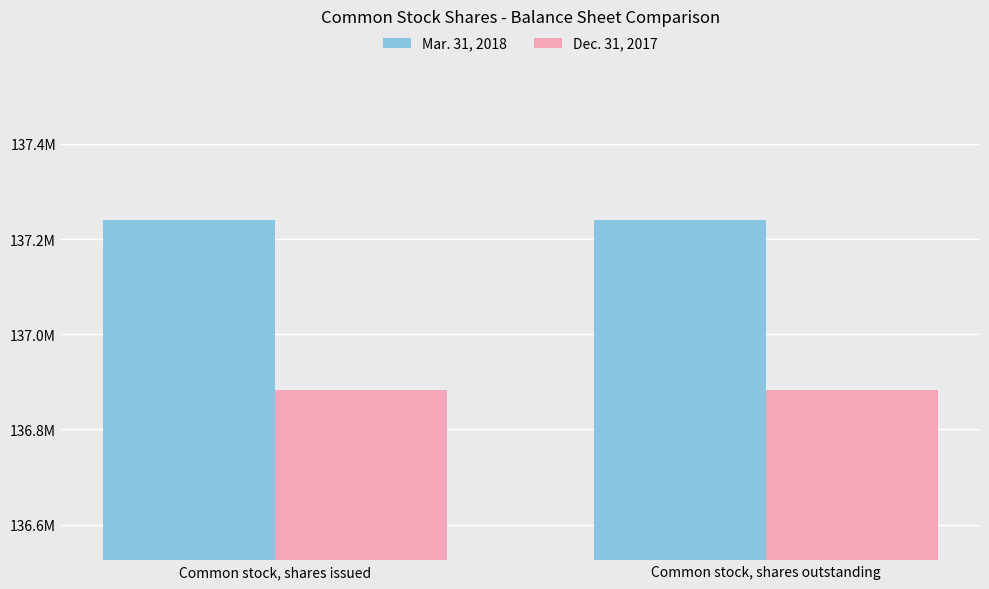

Rank the series by their maximum value, from lowest to highest.

Dec. 31, 2017, Mar. 31, 2018